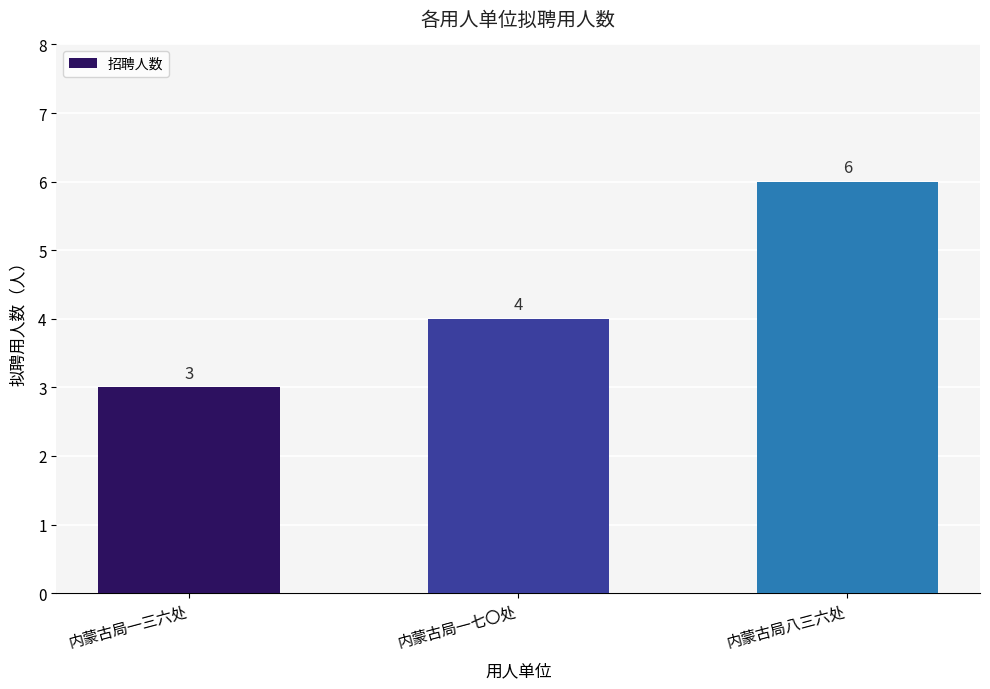

Approximately how many times larger is the value at 内蒙古局一七〇处 compared to 内蒙古局一三六处?

1.3